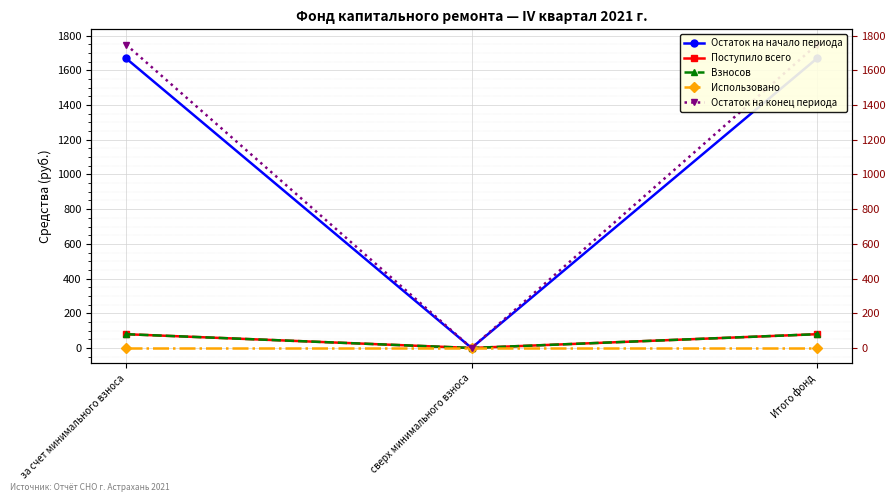

Reading left to right, list all the values displayed in this chart.

Остаток на начало периода: за счет минимального взноса=1669.5	сверх минимального взноса=0.0	Итого фонд=1669.5
Поступило всего: за счет минимального взноса=79.5	сверх минимального взноса=0.0	Итого фонд=79.5
Взносов: за счет минимального взноса=79.5	сверх минимального взноса=0.0	Итого фонд=79.5
Использовано: за счет минимального взноса=0.0	сверх минимального взноса=0.0	Итого фонд=0.0
Остаток на конец периода: за счет минимального взноса=1749.0	сверх минимального взноса=0.0	Итого фонд=1749.0